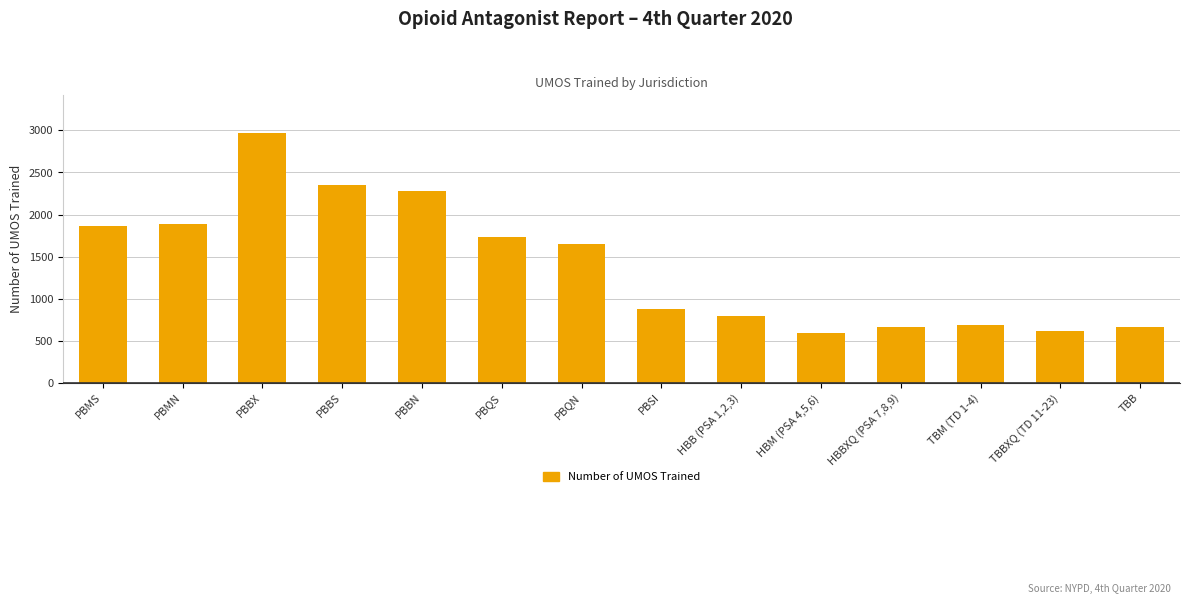

What is the ratio of the value at PBQN to the value at PBBS?

0.7